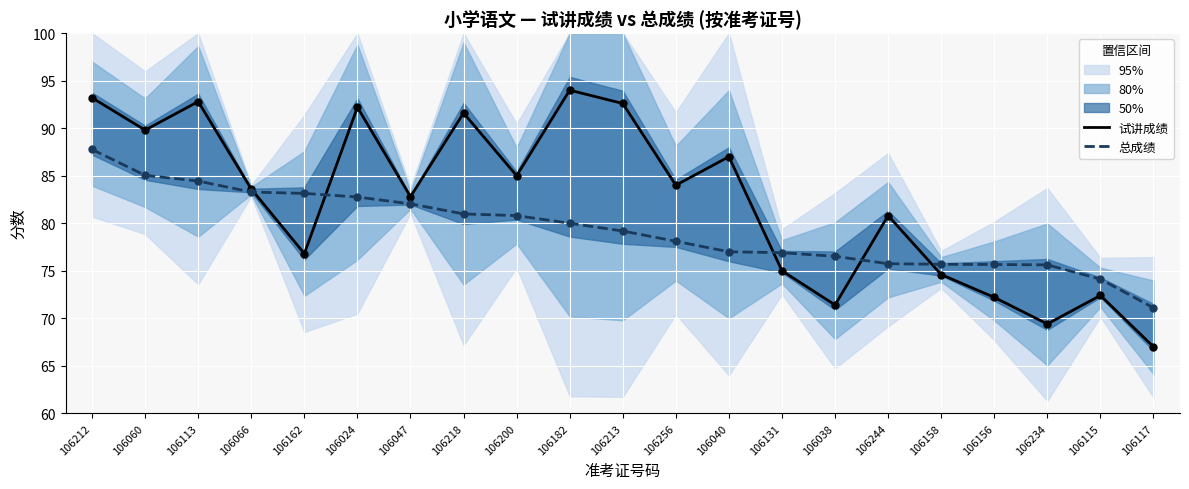

Which series contains the highest Y value?

试讲成绩